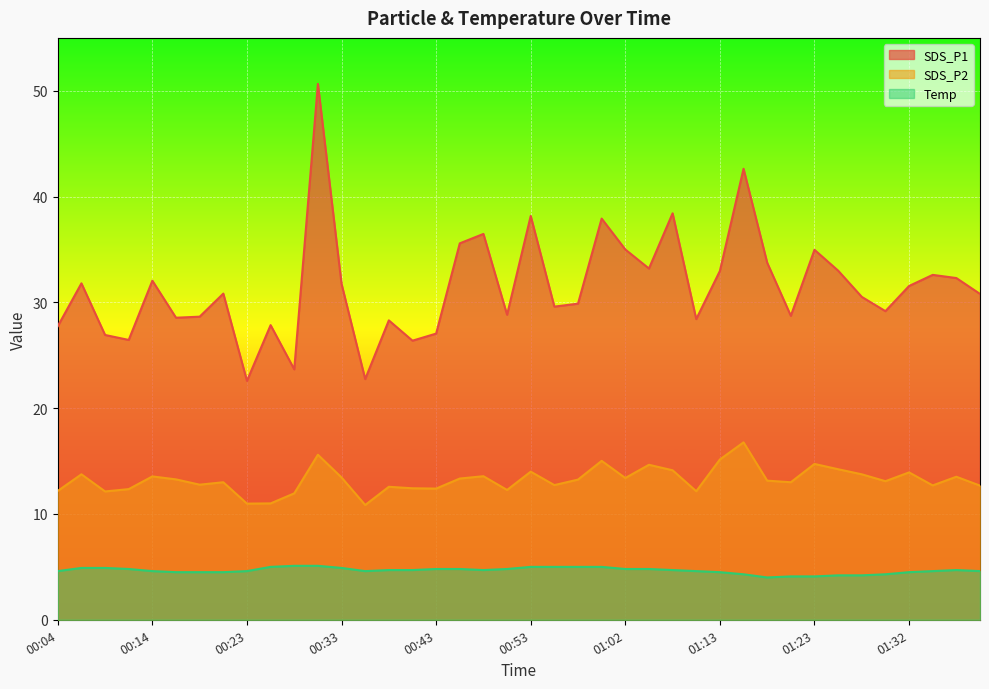

Reading left to right, transcribe all the data shown in this chart.

SDS_P1: 00:04=27.8	00:06=31.8	00:09=26.9	00:11=26.4	00:14=32.0	00:16=28.6	00:18=28.6	00:21=30.8	00:23=22.6	00:26=27.9	00:28=23.7	00:31=50.6	00:33=31.8	00:36=22.8	00:38=28.3	00:41=26.4	00:43=27.1	00:45=35.6	00:48=36.5	00:50=28.8	00:53=38.2	00:55=29.6	00:58=29.9	01:00=37.9	01:02=35.0	01:05=33.2	01:07=38.4	01:10=28.4	01:13=33.0	01:15=42.6	01:18=33.8	01:20=28.7	01:23=35.0	01:25=33.0	01:27=30.5	01:30=29.2	01:32=31.6	01:35=32.6	01:37=32.3	01:40=30.8
SDS_P2: 00:04=12.2	00:06=13.8	00:09=12.1	00:11=12.3	00:14=13.6	00:16=13.3	00:18=12.8	00:21=13.0	00:23=11.0	00:26=11.0	00:28=11.9	00:31=15.6	00:33=13.4	00:36=10.8	00:38=12.6	00:41=12.4	00:43=12.4	00:45=13.3	00:48=13.6	00:50=12.3	00:53=14.0	00:55=12.7	00:58=13.2	01:00=15.0	01:02=13.4	01:05=14.7	01:07=14.1	01:10=12.2	01:13=15.2	01:15=16.8	01:18=13.2	01:20=13.0	01:23=14.7	01:25=14.2	01:27=13.8	01:30=13.1	01:32=13.9	01:35=12.7	01:37=13.5	01:40=12.7
Temp: 00:04=4.6	00:06=4.9	00:09=4.9	00:11=4.8	00:14=4.6	00:16=4.5	00:18=4.5	00:21=4.5	00:23=4.6	00:26=5.0	00:28=5.1	00:31=5.1	00:33=4.9	00:36=4.6	00:38=4.7	00:41=4.7	00:43=4.8	00:45=4.8	00:48=4.7	00:50=4.8	00:53=5.0	00:55=5.0	00:58=5.0	01:00=5.0	01:02=4.8	01:05=4.8	01:07=4.7	01:10=4.6	01:13=4.5	01:15=4.3	01:18=4.0	01:20=4.1	01:23=4.1	01:25=4.2	01:27=4.2	01:30=4.3	01:32=4.5	01:35=4.6	01:37=4.7	01:40=4.6